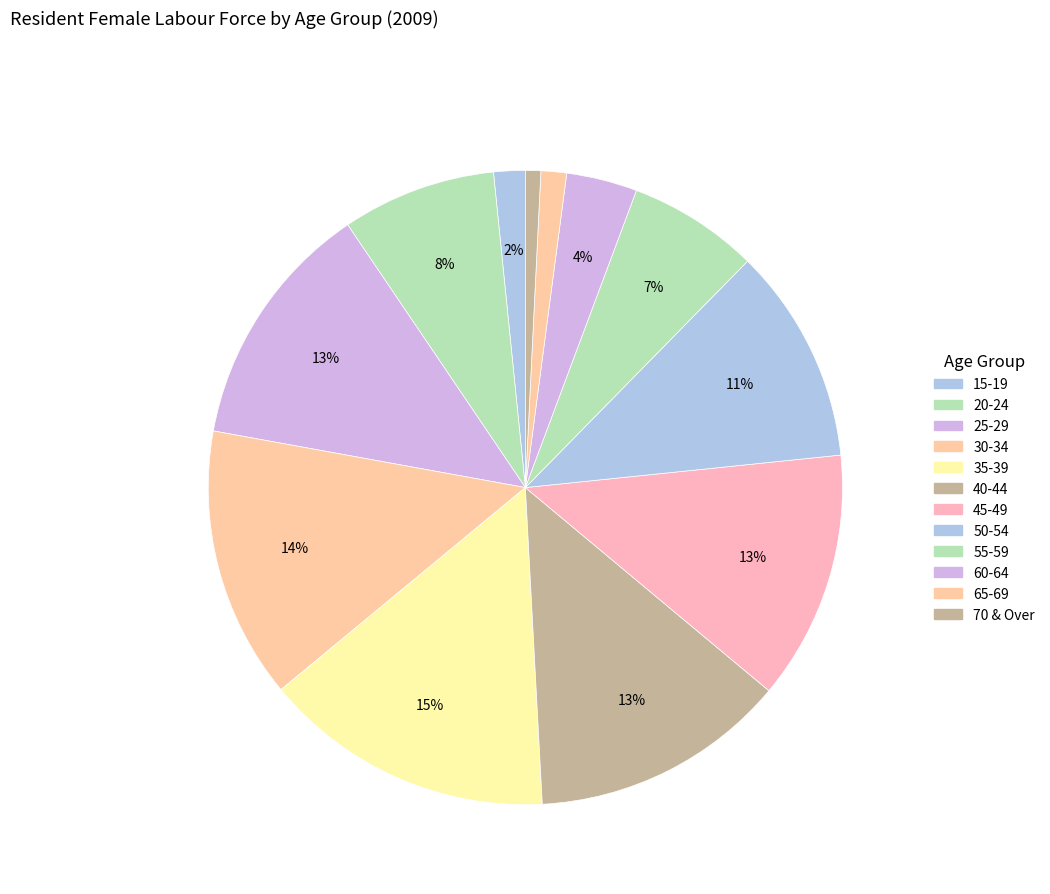

Which category has the smallest portion of the pie?

70 & Over